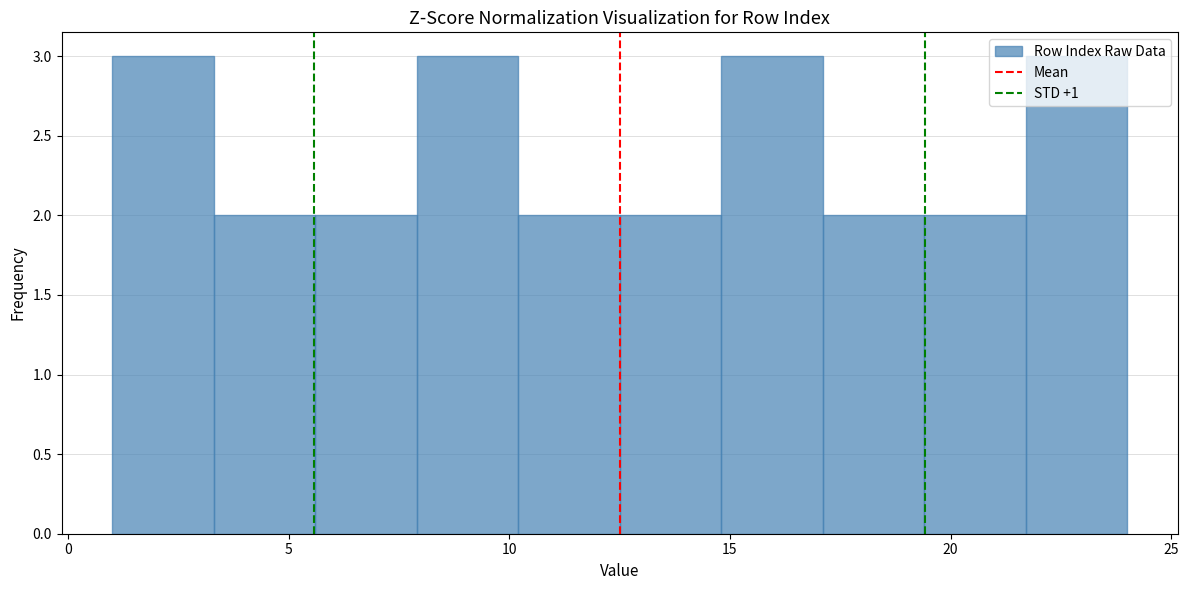

Reading left to right, list every bar in this chart as the range it spans on the x-axis followed by its height. Neither the bar edges nor the heights are printed on the chart, so give them approximately, as read against the axes.

1.0 to 3.3: 3
3.3 to 5.6: 2
5.6 to 7.9: 2
7.9 to 10.2: 3
10.2 to 12.5: 2
12.5 to 14.8: 2
14.8 to 17.1: 3
17.1 to 19.4: 2
19.4 to 21.7: 2
21.7 to 24.0: 3